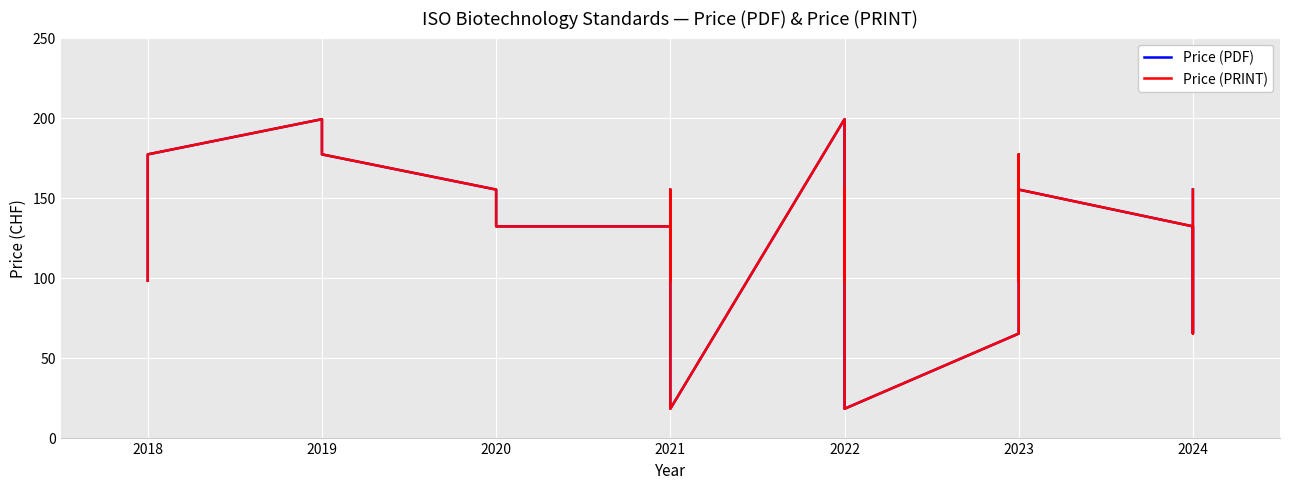

What is the sum of the Price (PDF) values at 2022 and 2023?

310